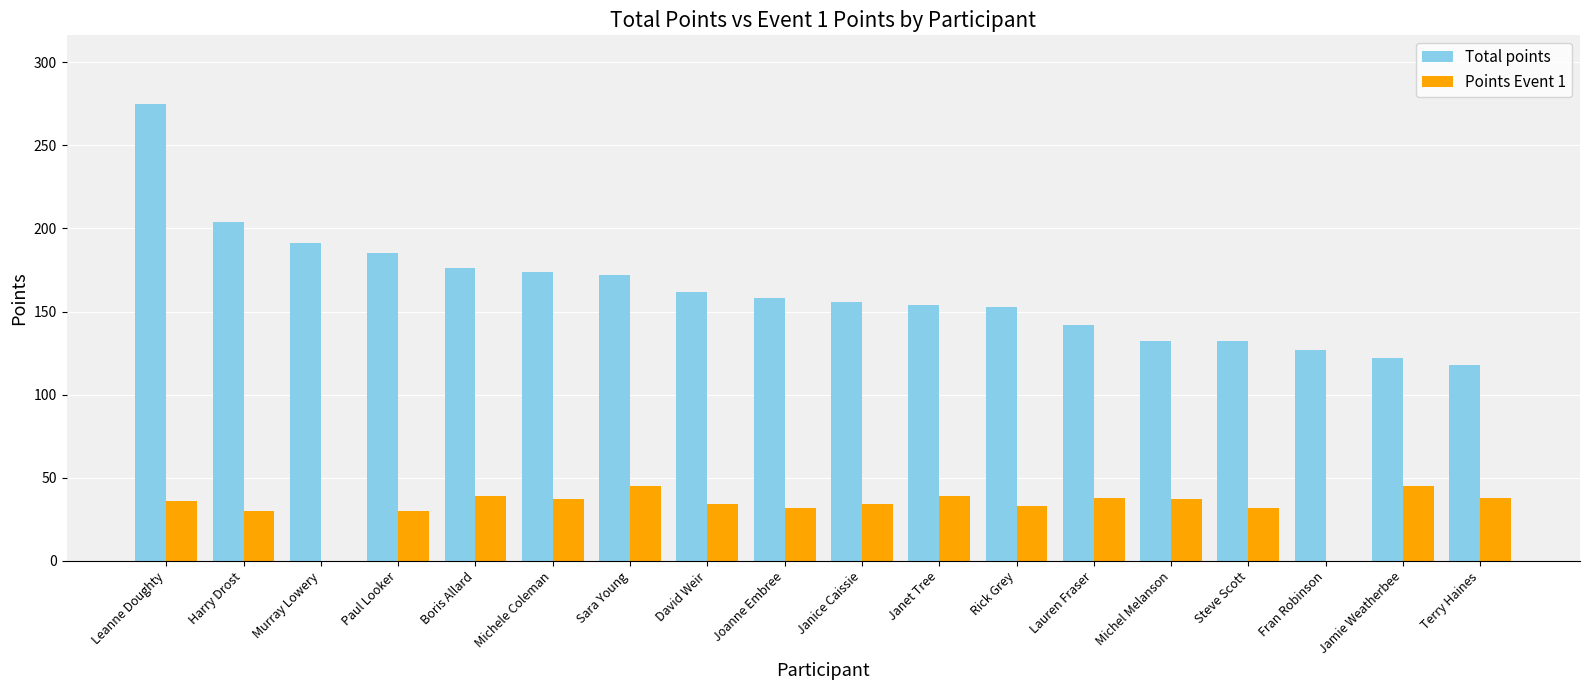

Which series changed the most between Lauren Fraser and Terry Haines?

Total points